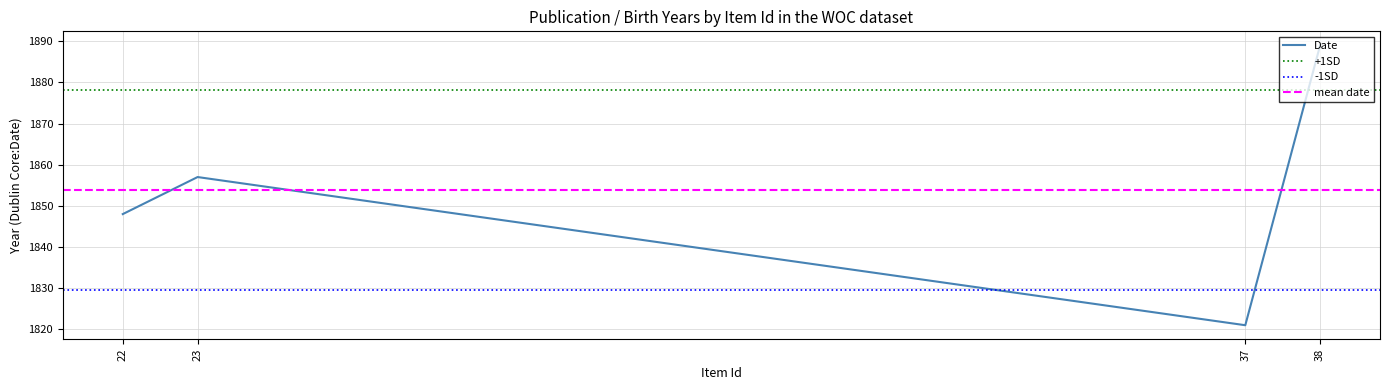

The value at 22 is 1848. True or false?

True